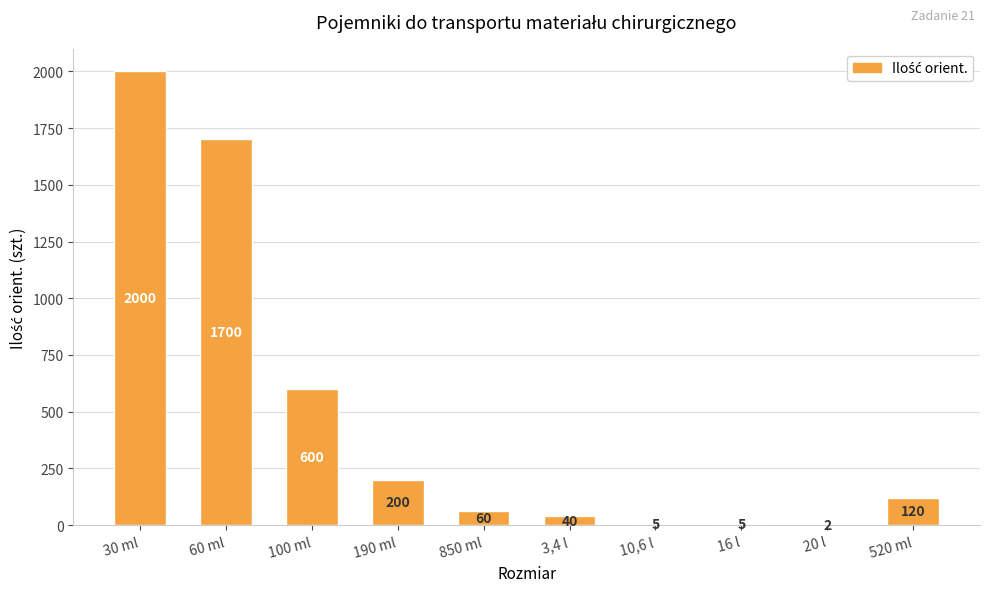

At which category does the chart reach its peak across all series?

30 ml